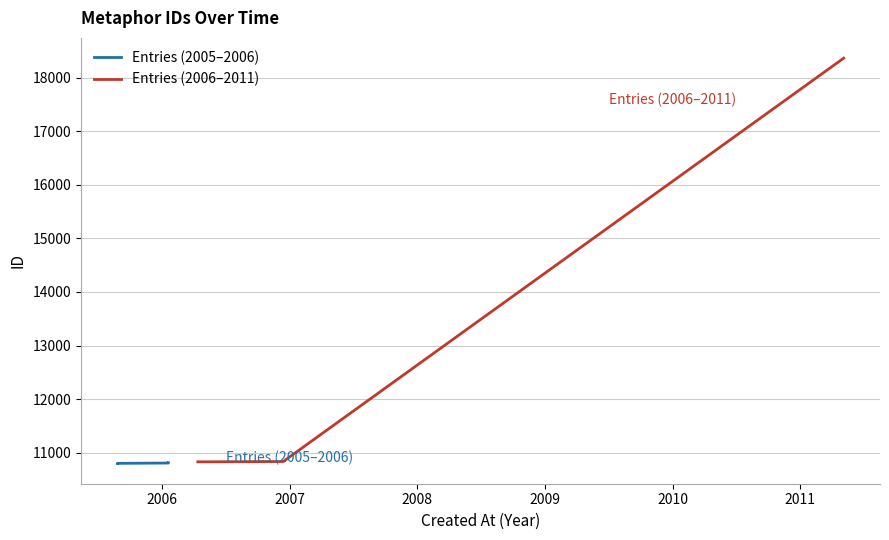

What is the label of the 3rd point from the right?

2006-12-13